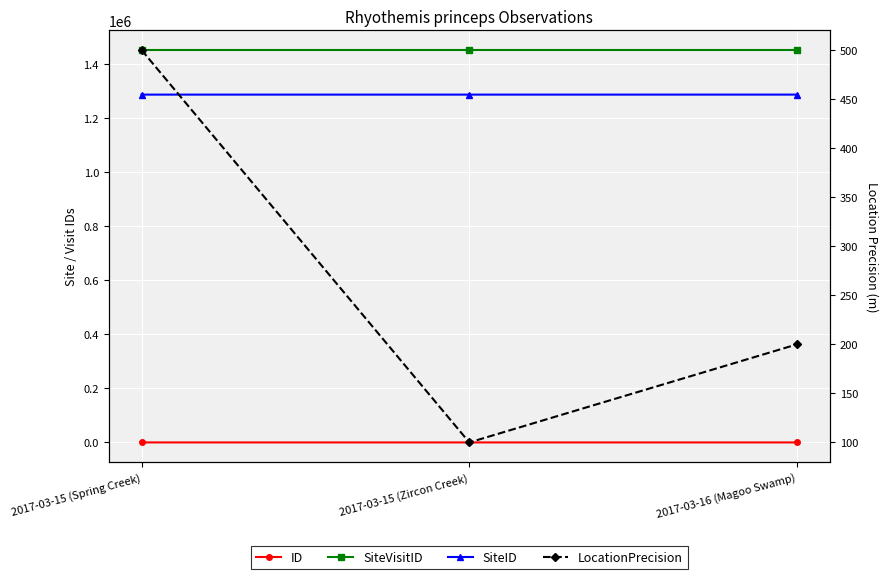

At which category does the chart reach its minimum across all series?

2017-03-15 (Spring Creek)